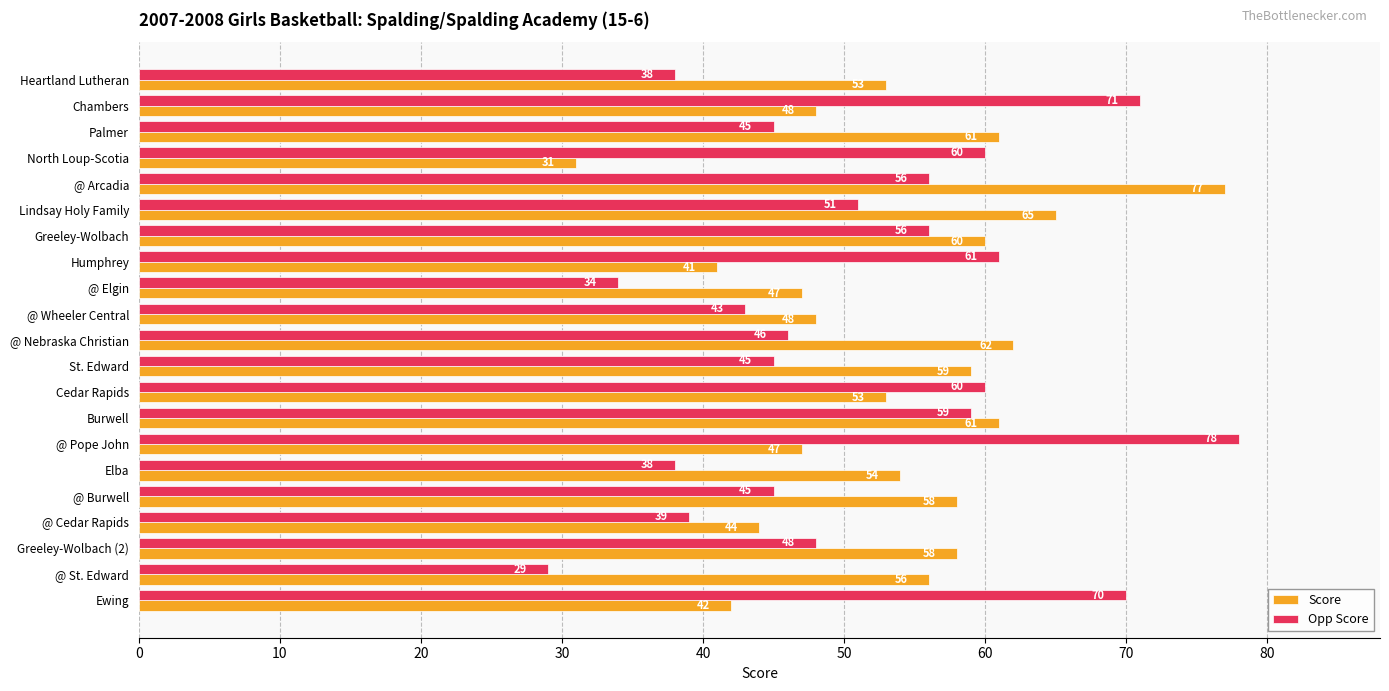

Is the value of Opp Score at @ Nebraska Christian greater than the value of Score at Elba?

No